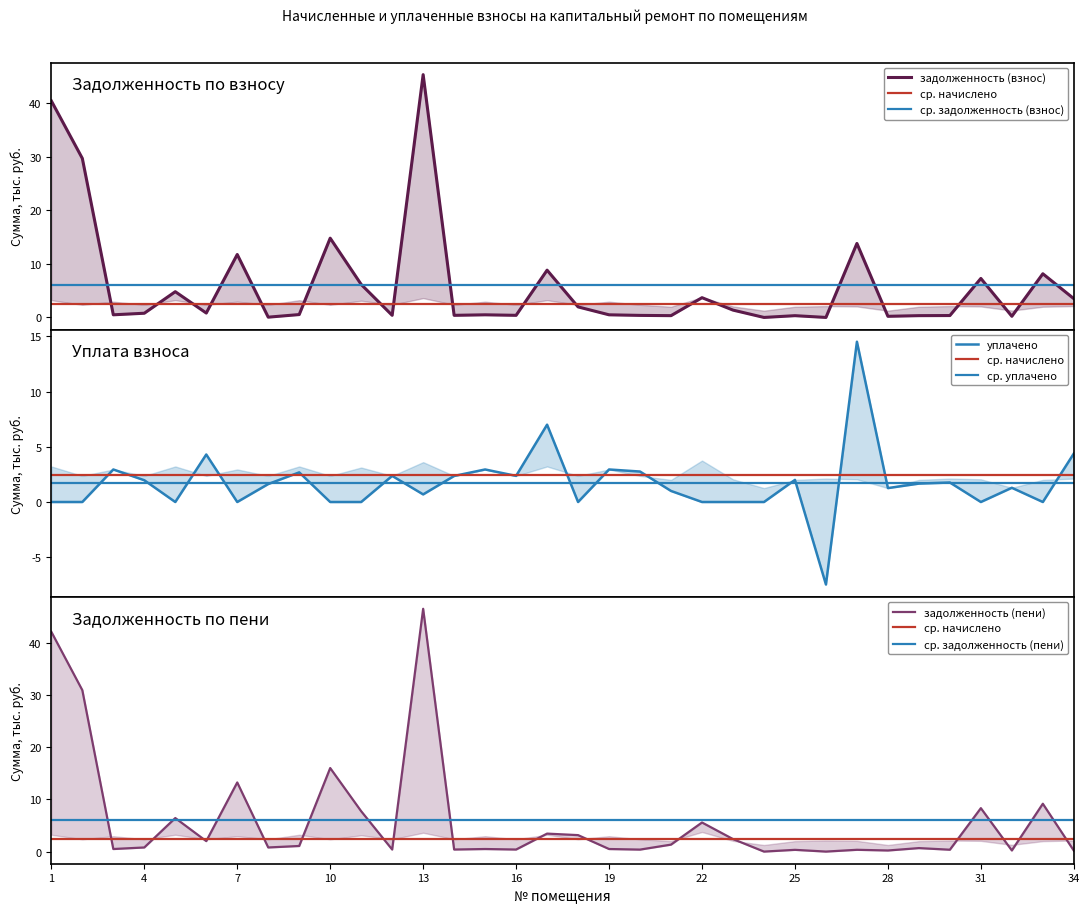

How many values in уплачено are above zero?

21